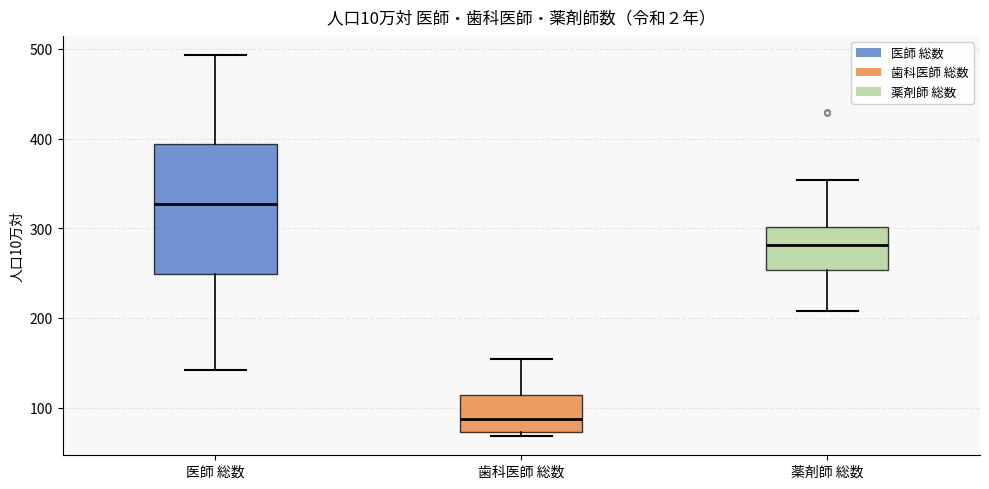

Reading left to right, transcribe this box plot: for each box, give where its median line is, the range the box spans, and where its two whiskers end, as read against the y-axis. The values are not printed on the chart, so give them approximately, as read against the axis.

医師 総数: median 330, box 250 to 390, whiskers 140 to 490
歯科医師 総数: median 90, box 70 to 110, whiskers 70 (just below the box's lower edge) to 150
薬剤師 総数: median 280, box 250 to 300, whiskers 210 to 350